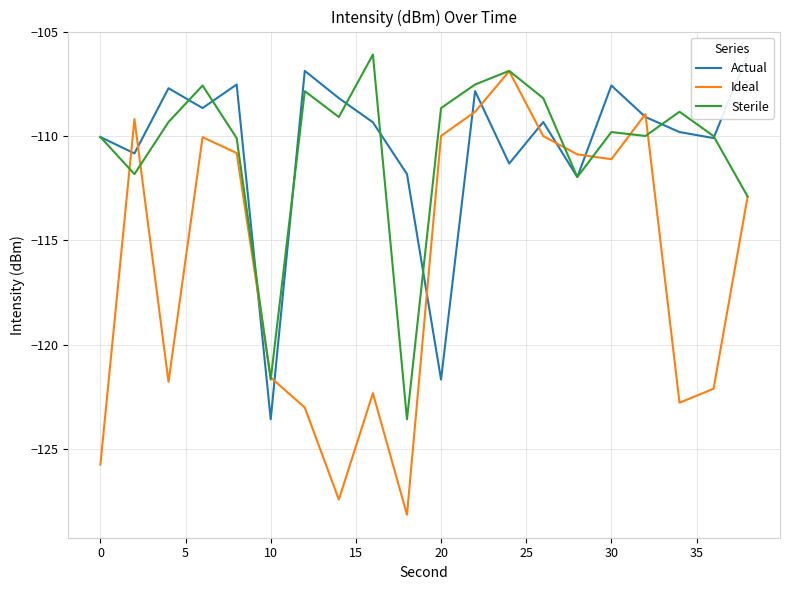

What is the lowest value of the Ideal series?

-128.1